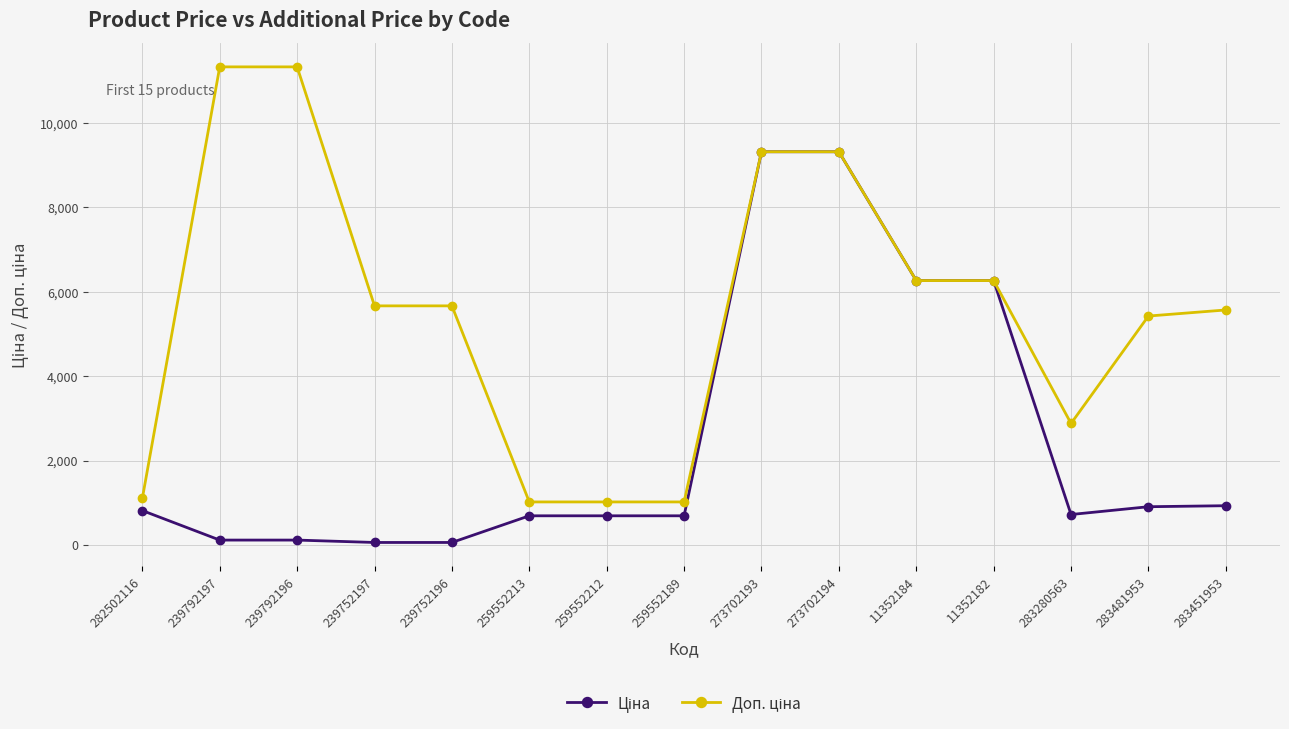

What is the total value across all series at 283481953?

6330.2